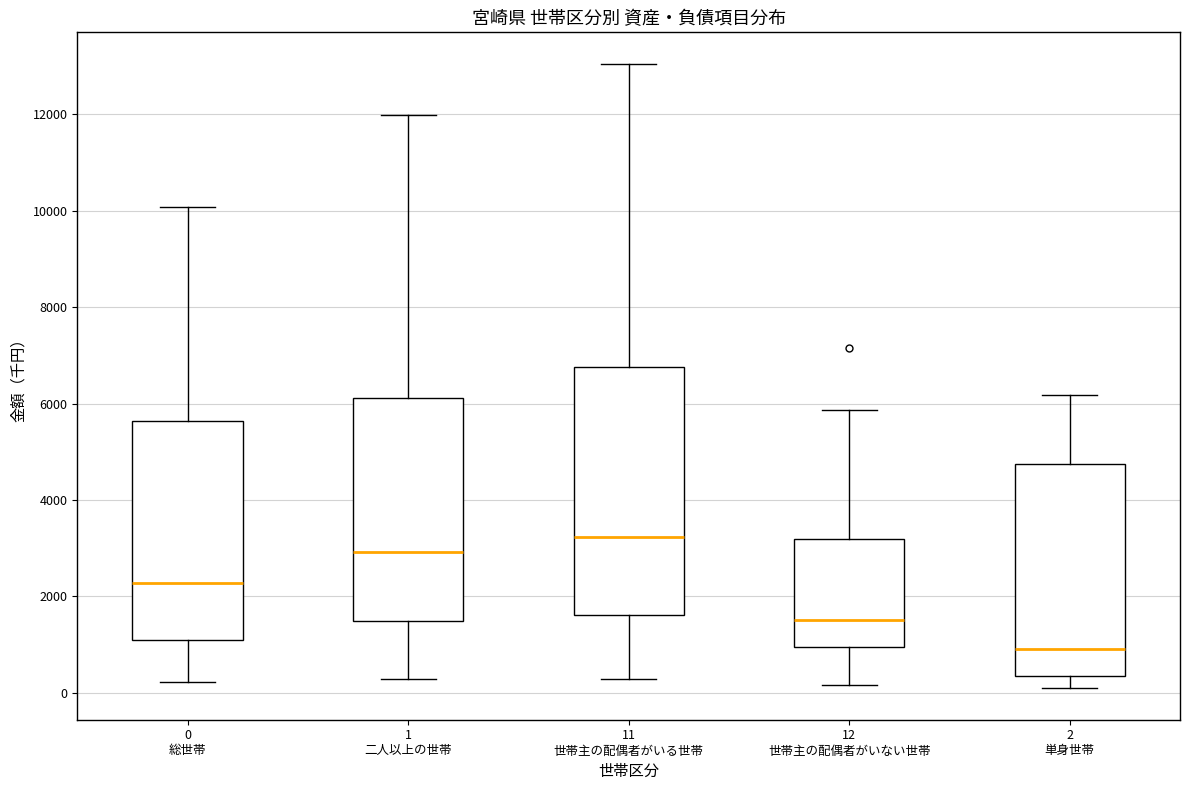

Reading left to right, transcribe this box plot: for each box, give where its median line is, the range the box spans, and where its two whiskers end, as read against the y-axis. The values are not printed on the chart, so give them approximately, as read against the axis.

0 総世帯: median 2200, box 1200 to 5600, whiskers 200 to 10000
1 二人以上の世帯: median 3000, box 1400 to 6200, whiskers 200 to 12000
11 世帯主の配偶者がいる世帯: median 3200, box 1600 to 6800, whiskers 200 to 13000
12 世帯主の配偶者がいない世帯: median 1600, box 1000 to 3200, whiskers 200 to 5800
2 単身世帯: median 1000, box 400 to 4800, whiskers 0 to 6200